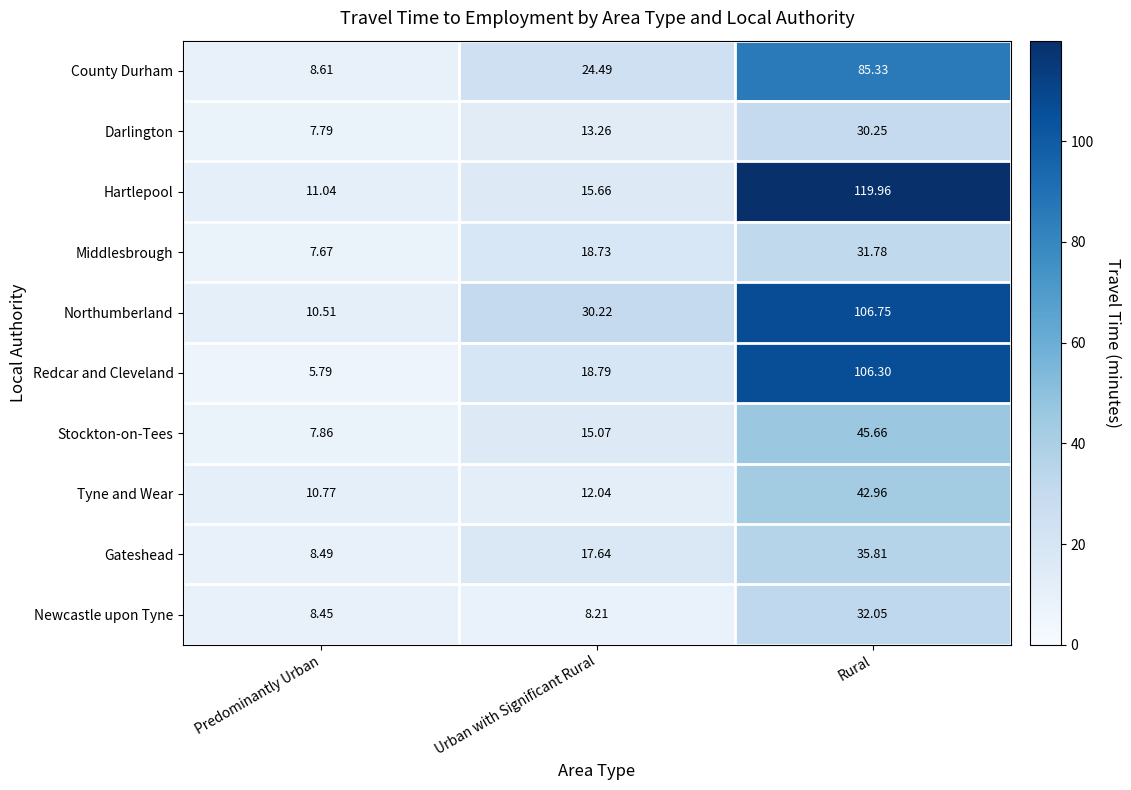

What is the spread (max minus min) of values at Urban with Significant Rural?

22.0